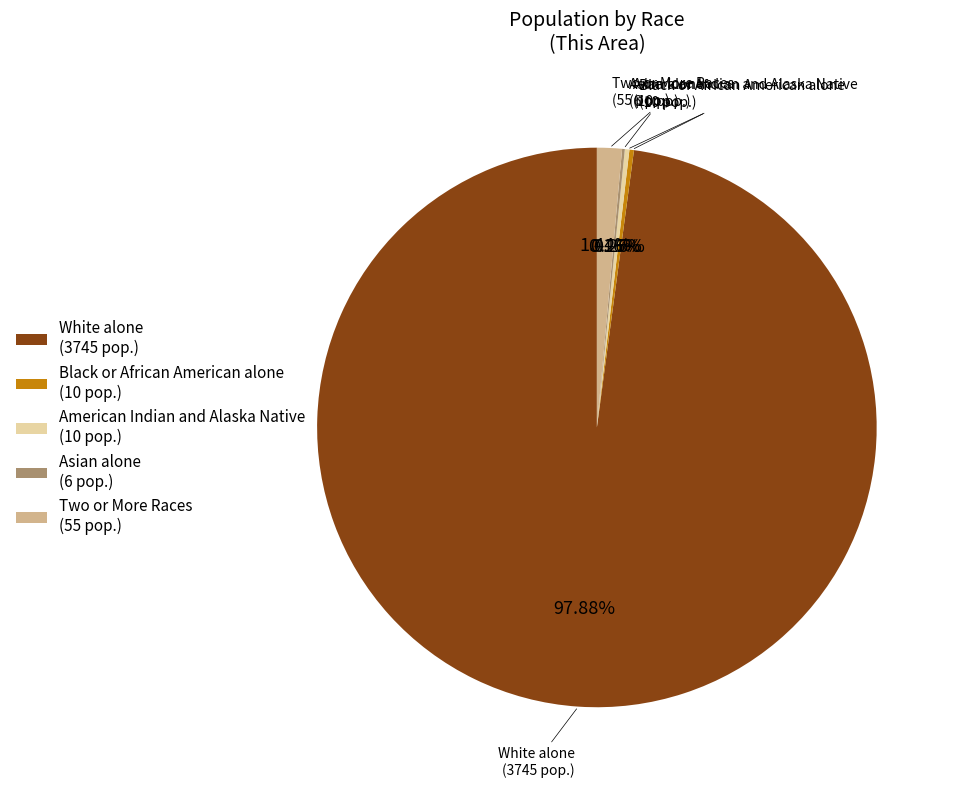

Is there a majority slice in this chart?

Yes